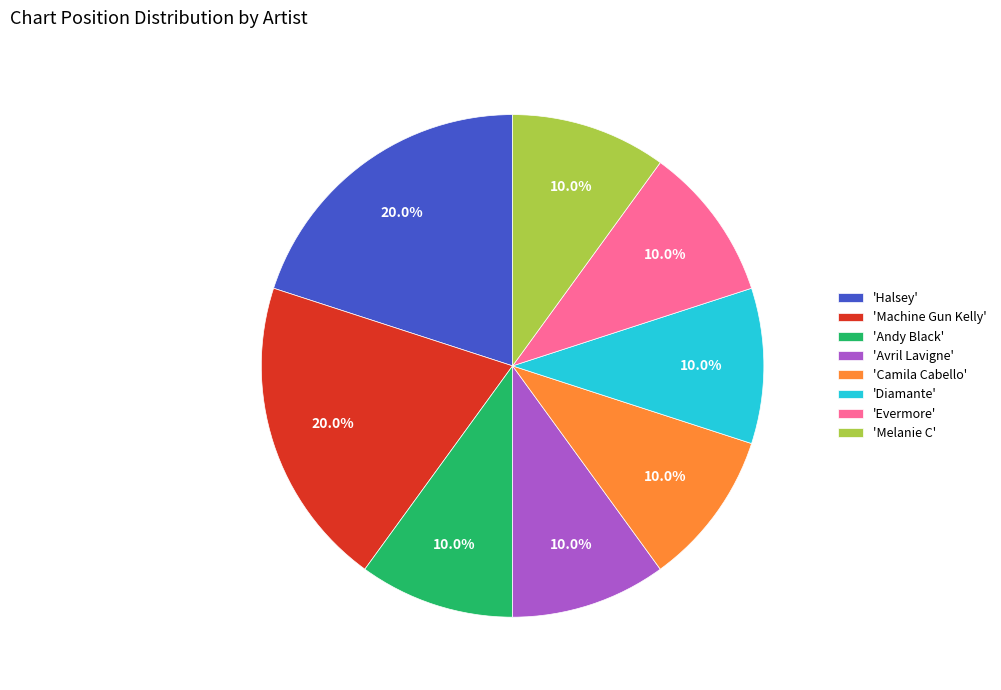

Is there a majority slice in this chart?

No